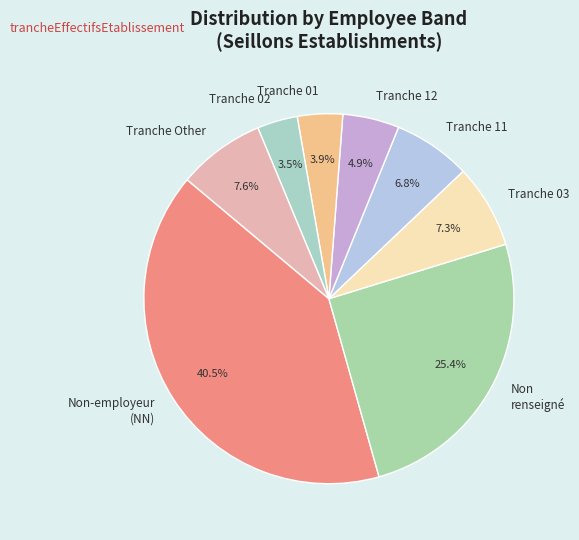

To the nearest percent, what is the difference between the largest and smallest slice percentages?

37%